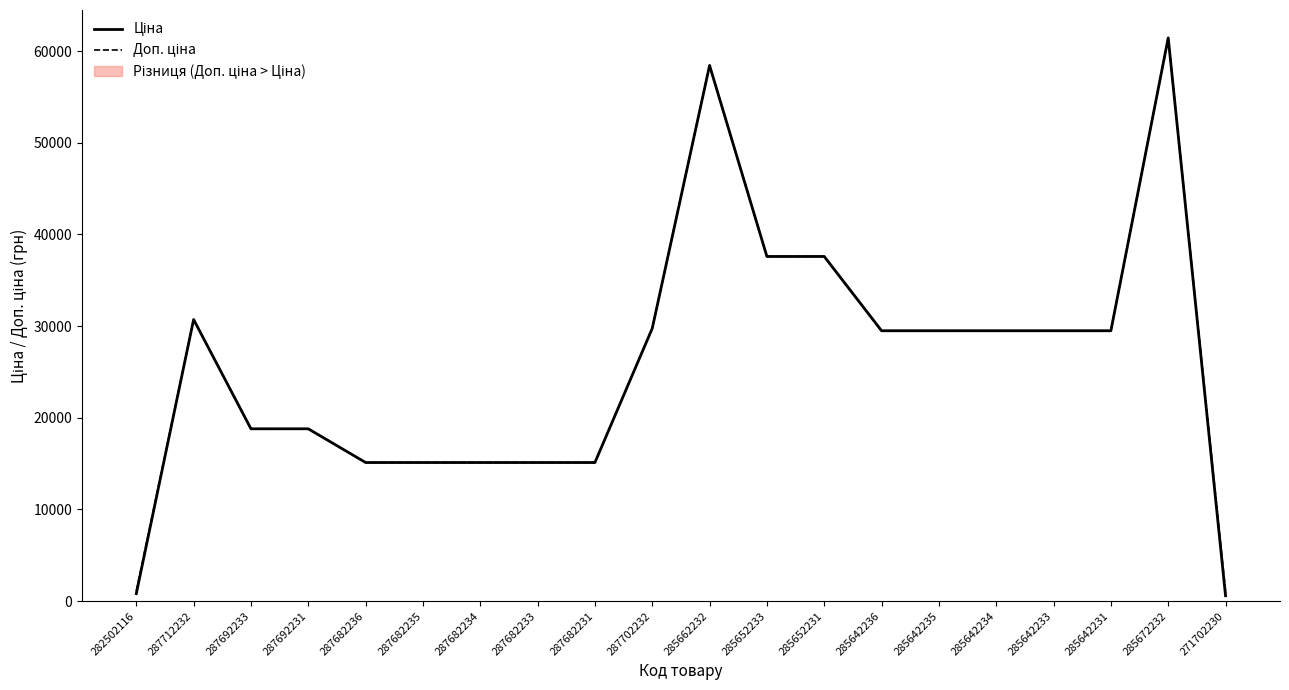

Does the chart have visible grid lines?

No